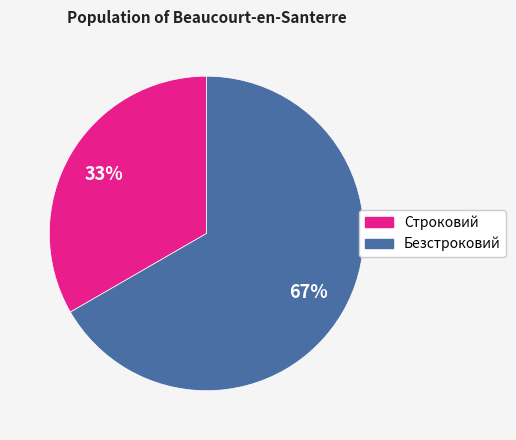

The Безстроковий slice represents 74% of the pie. True or false?

False